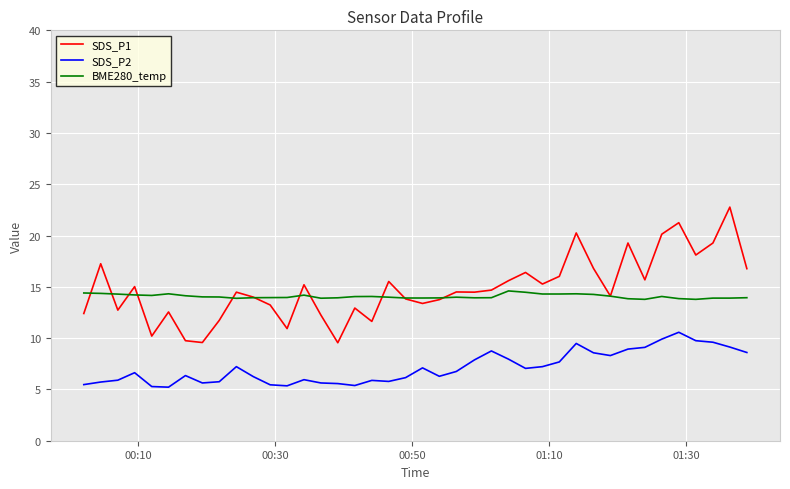

True or false: SDS_P1 and SDS_P2 intersect in this chart.

False